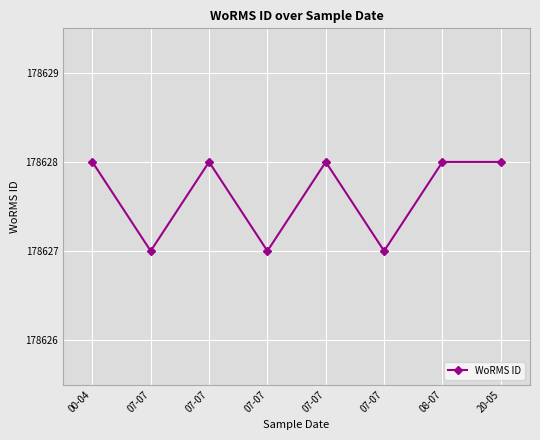

What is the smallest value displayed?

178627